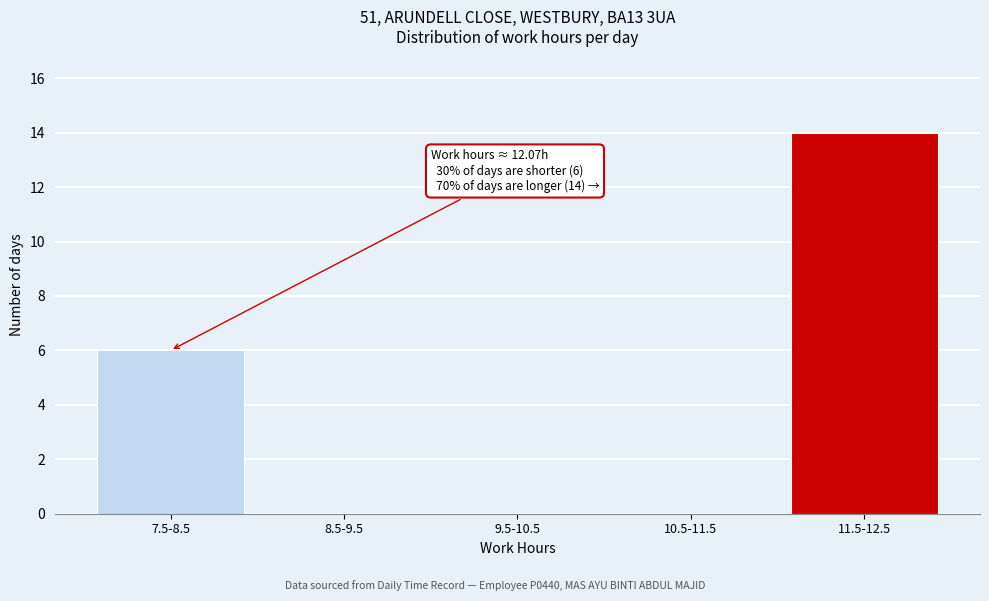

Reading left to right, extract all data points from this chart.

7.5-8.5=6	8.5-9.5=0	9.5-10.5=0	10.5-11.5=0	11.5-12.5=14